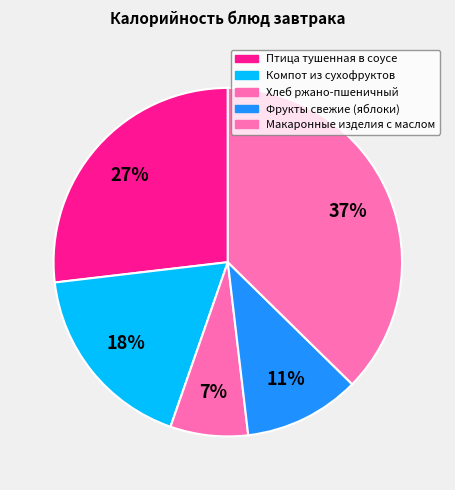

Is it true that Птица тушенная в соусе is 14% of the pie?

False